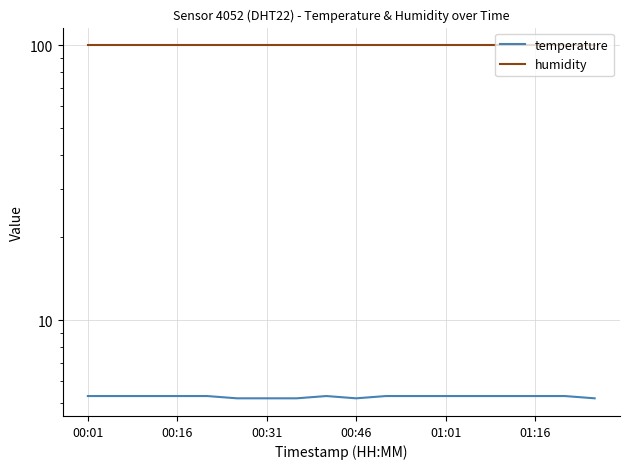

True or false: humidity has more than 2 interior local peaks.

False